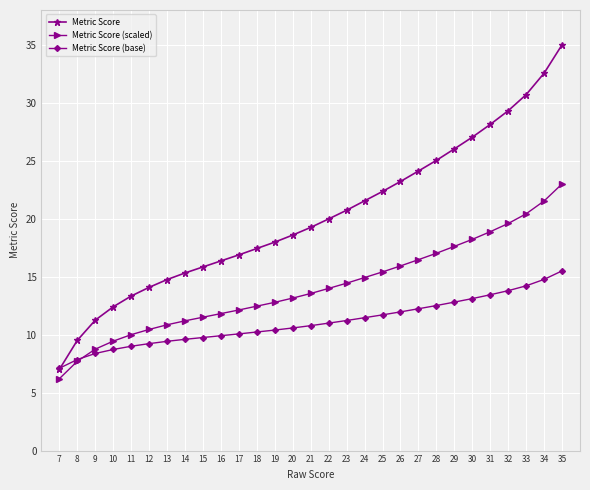

What are all the series names shown in the legend?

Metric Score, Metric Score (scaled), Metric Score (base)